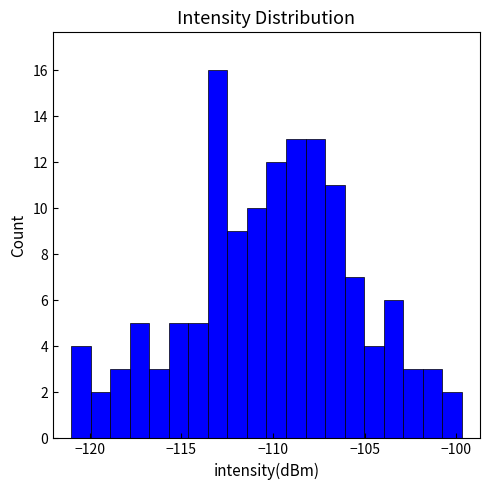

Around what value on the x-axis is the tallest bar? Give the approximate position of its centre, as read against the axis.

-113.0